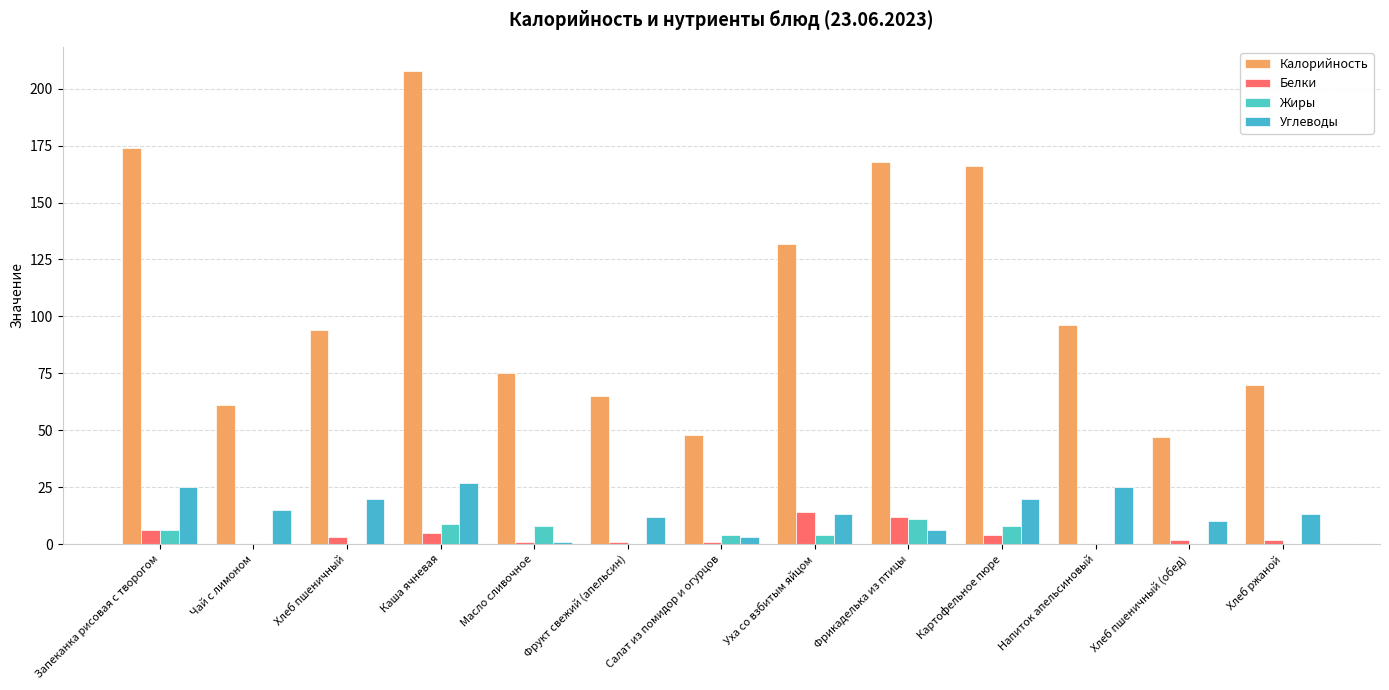

Is it true that Белки equals 20 at Фрикаделька из птицы?

False